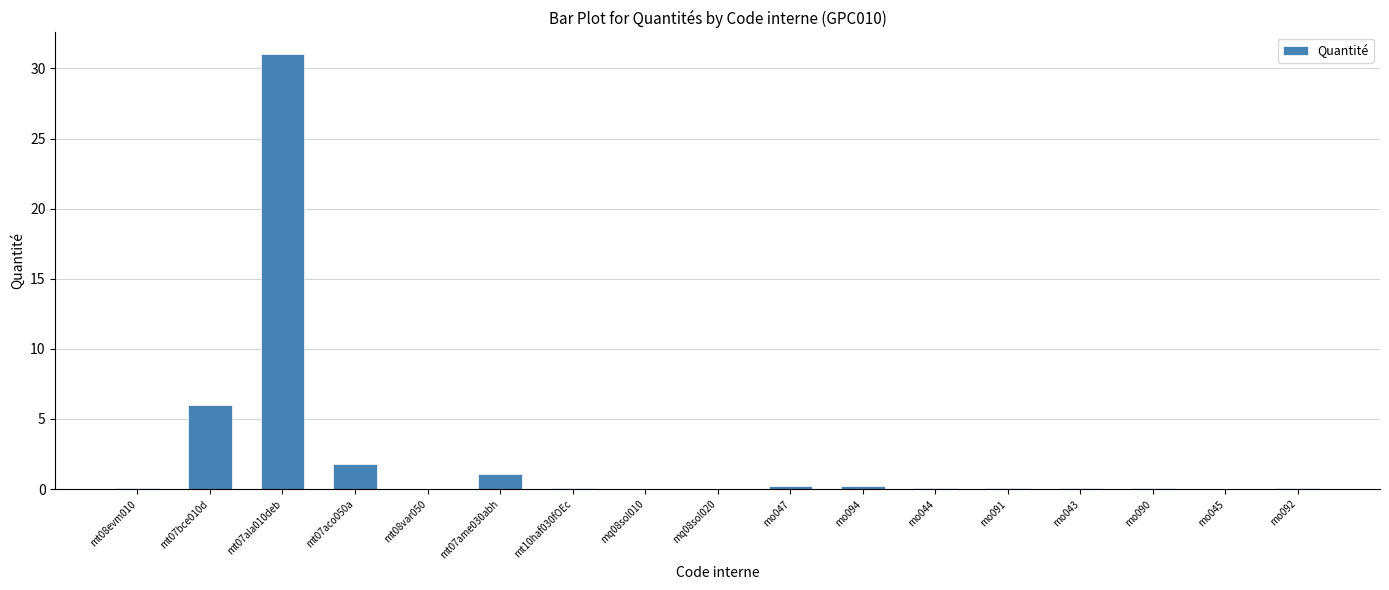

How many series are shown in this chart?

1